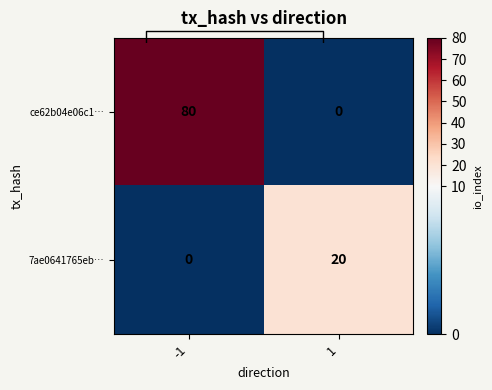

List the series in order of their overall mean, highest first.

ce62b04e06c1…, 7ae0641765eb…